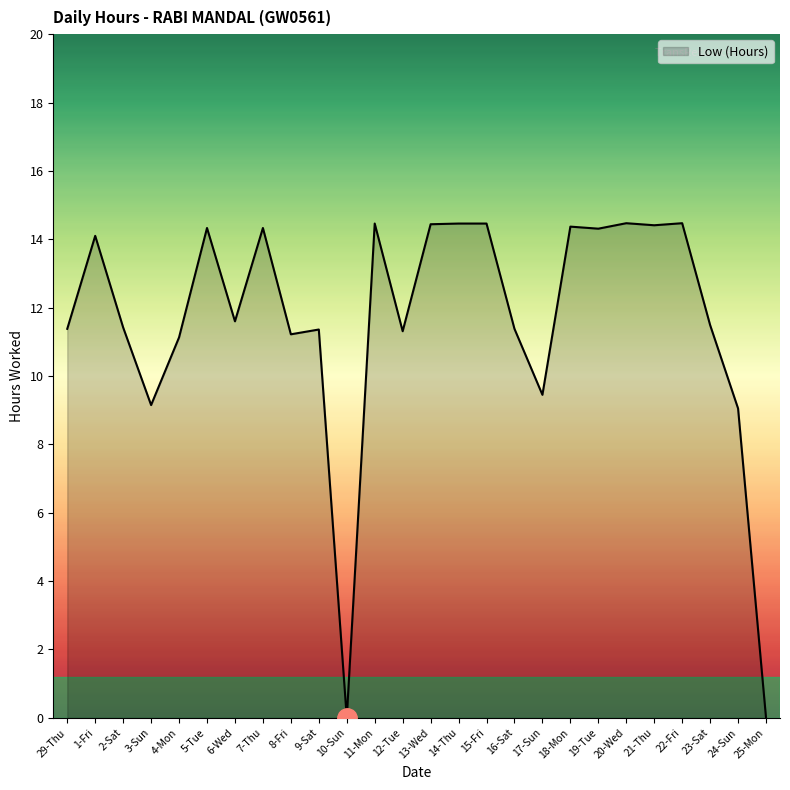

What is the sum of all values?

302.6